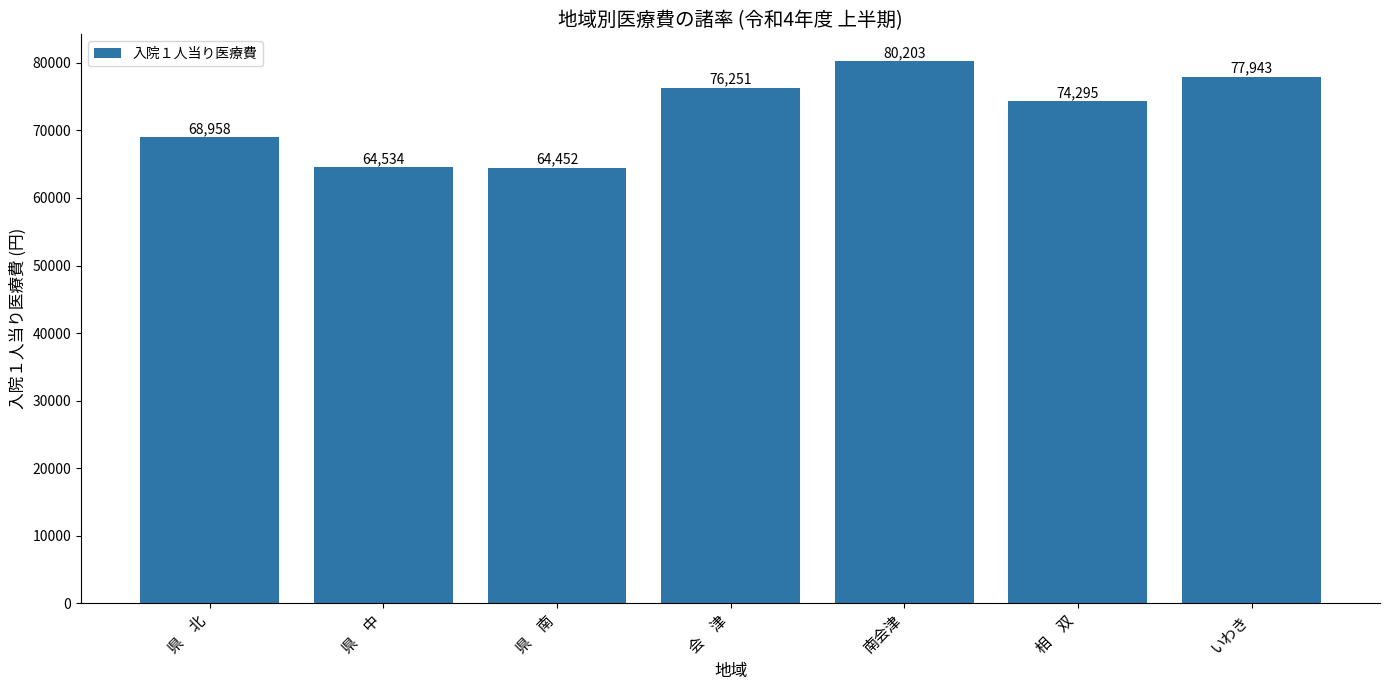

Which category has the lowest value across all series?

県　南